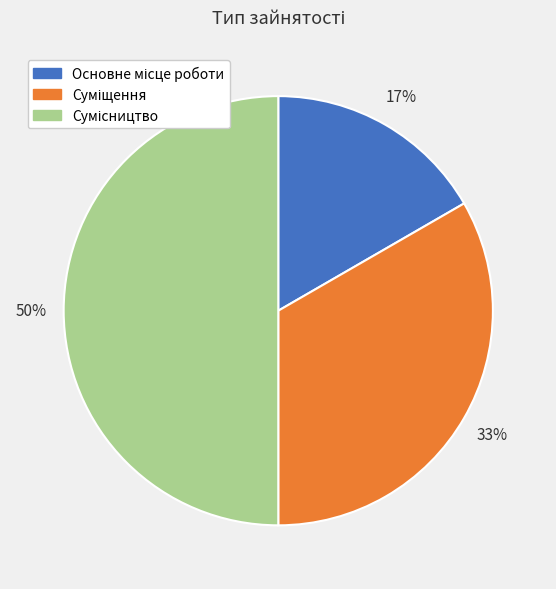

To the nearest percent, what is the difference between the largest and smallest slice percentages?

33%